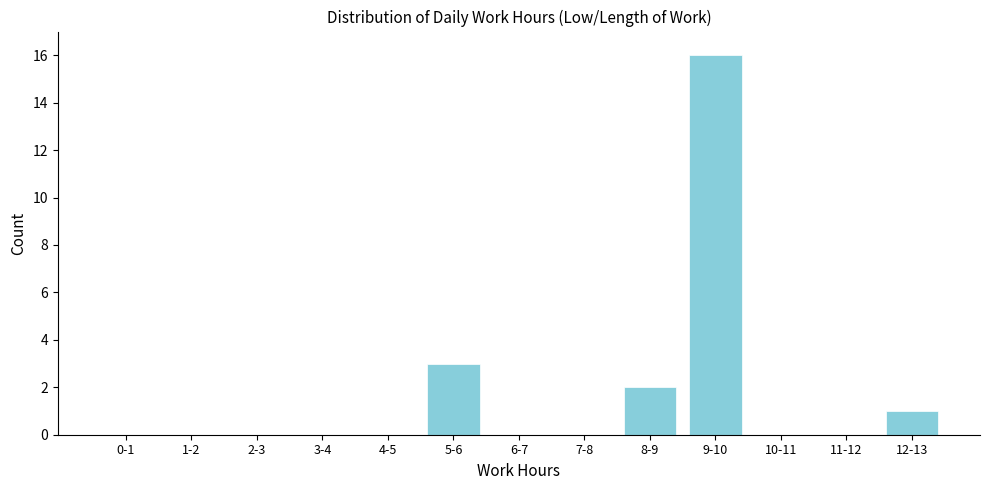

Reading left to right, transcribe all the data shown in this chart.

0-1=0	1-2=0	2-3=0	3-4=0	4-5=0	5-6=3	6-7=0	7-8=0	8-9=2	9-10=16	10-11=0	11-12=0	12-13=1